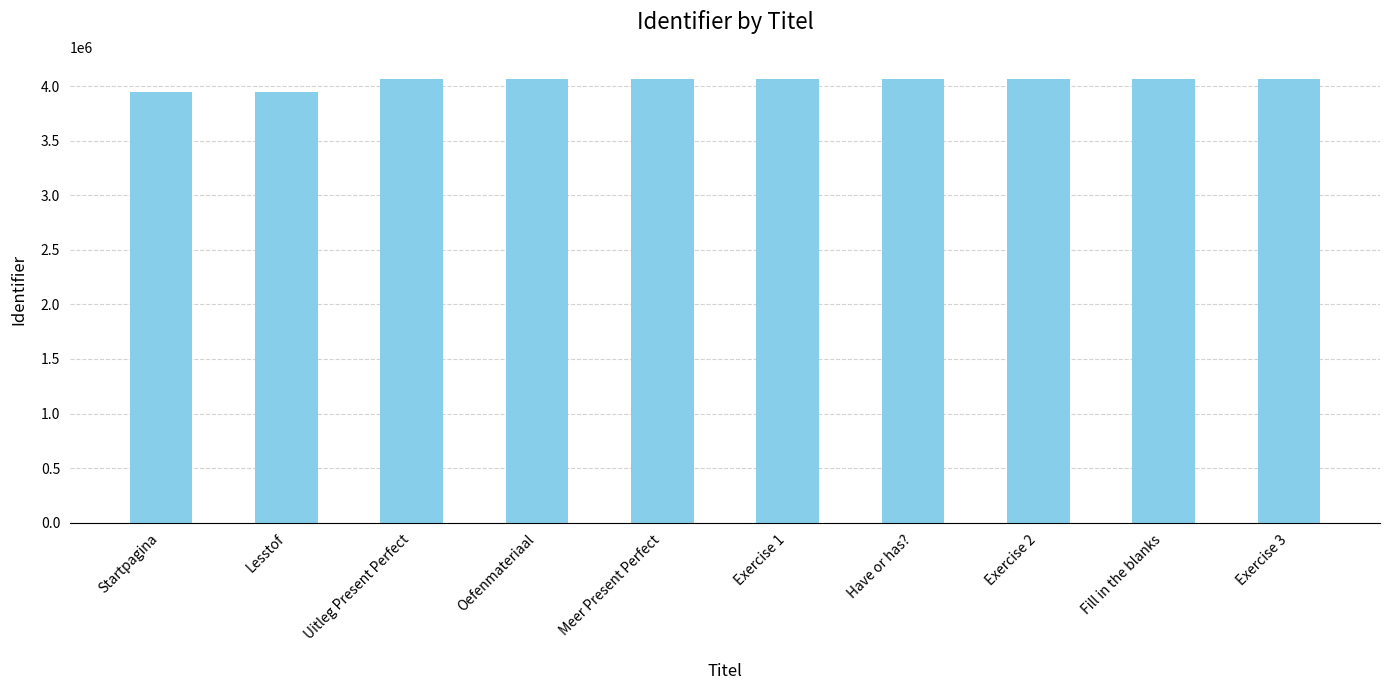

What is the minimum value shown in the chart?

3948137